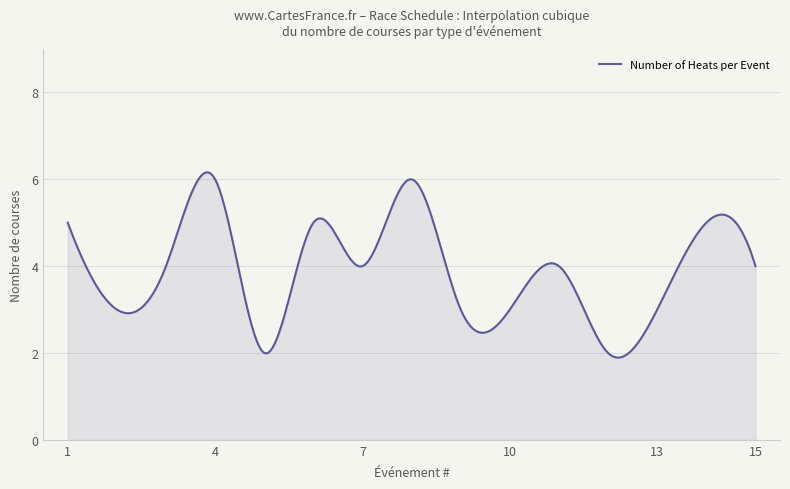

What is the difference between the maximum and minimum values?

4.3